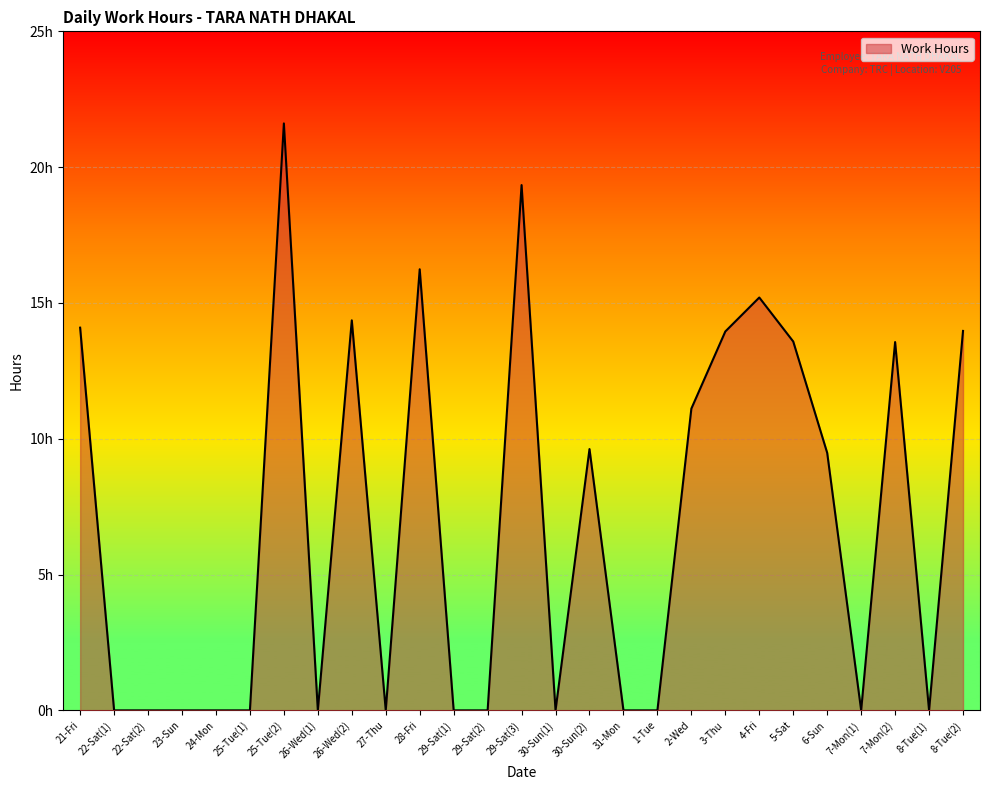

How many points are lower than both their immediate neighbors (excluding endpoints)?

5